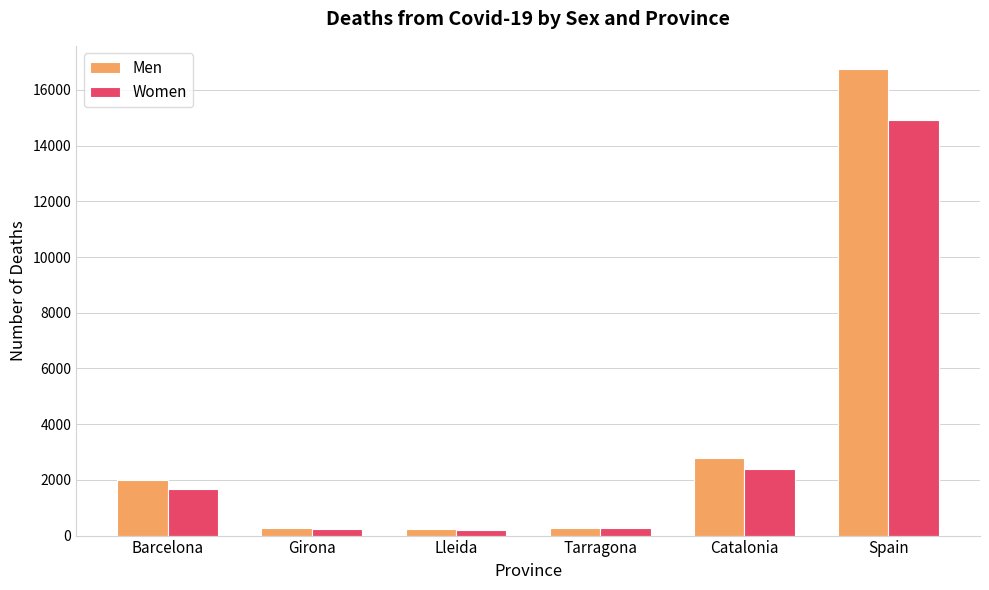

At which label is Women closest to 7563?

Catalonia